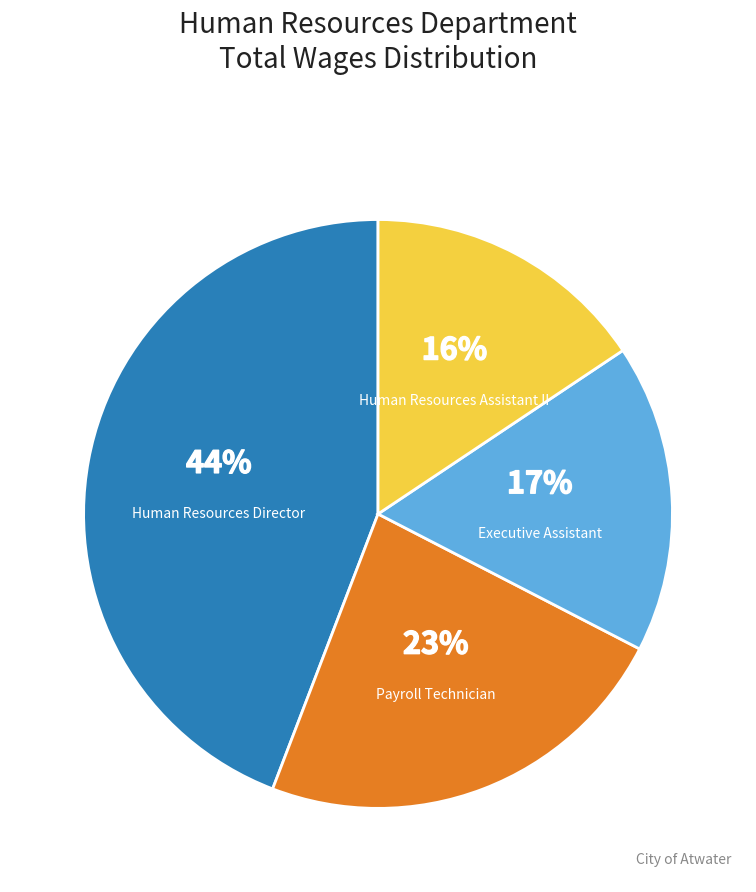

Is there a majority slice in this chart?

No